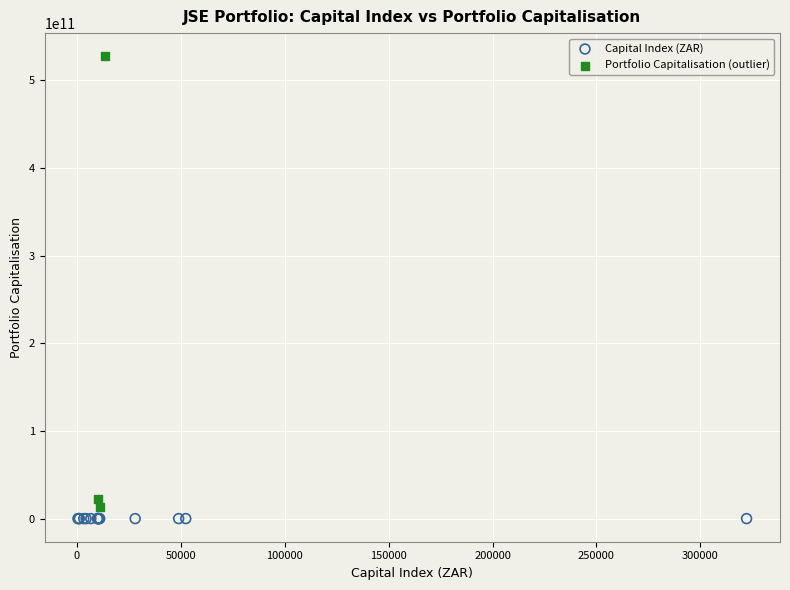

Which series contains the highest Y value?

Portfolio Capitalisation (outlier)